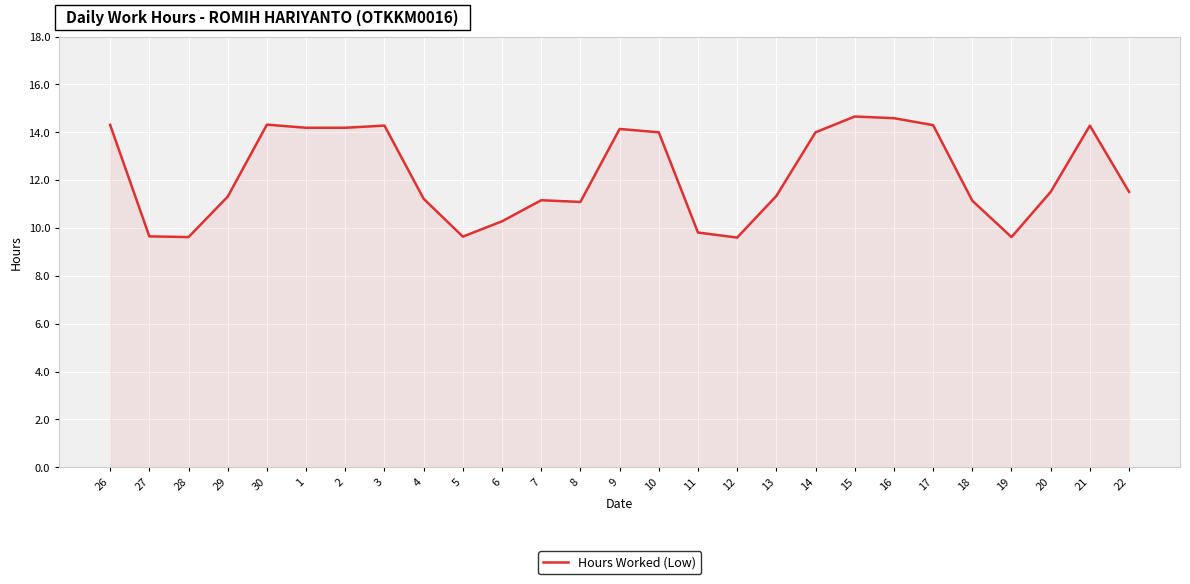

What is the minimum value shown in the chart?

9.6